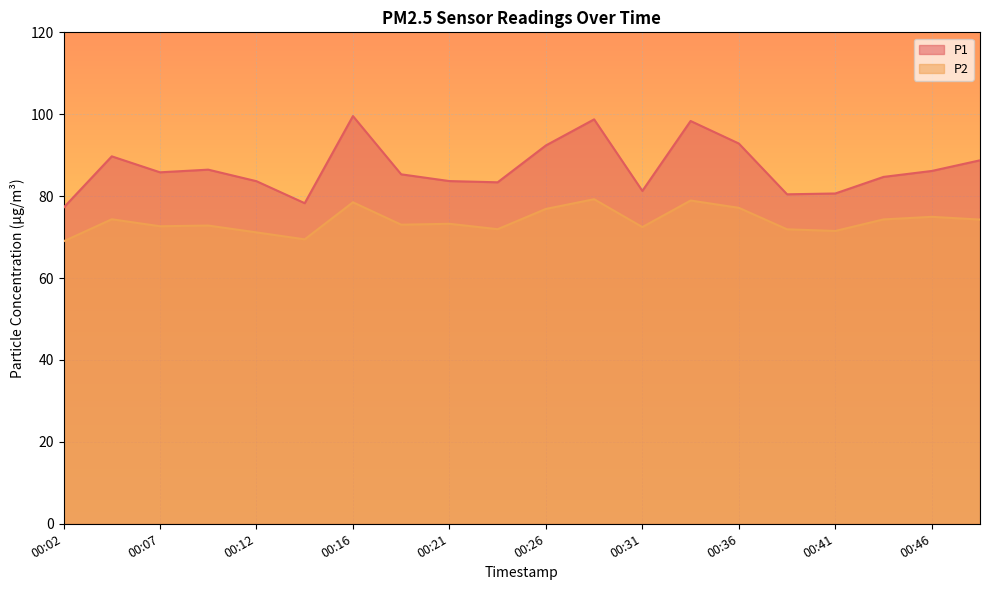

True or false: P1 has a value of 86.2 at 00:46.

True